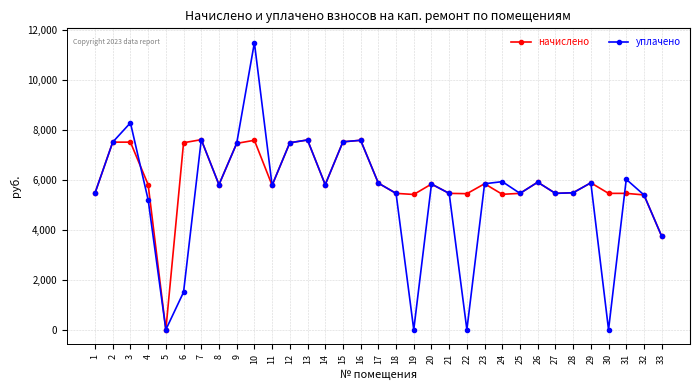

What is the value of the начислено point at the 27th from the left?

5452.4